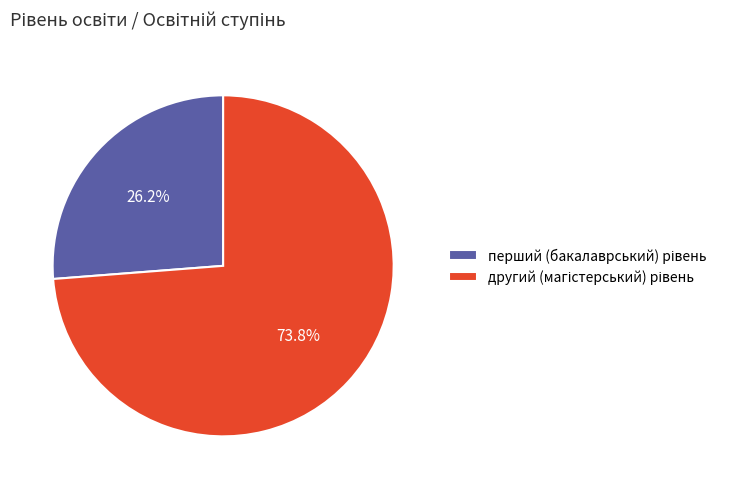

Is there any slice that represents more than half of the pie?

Yes